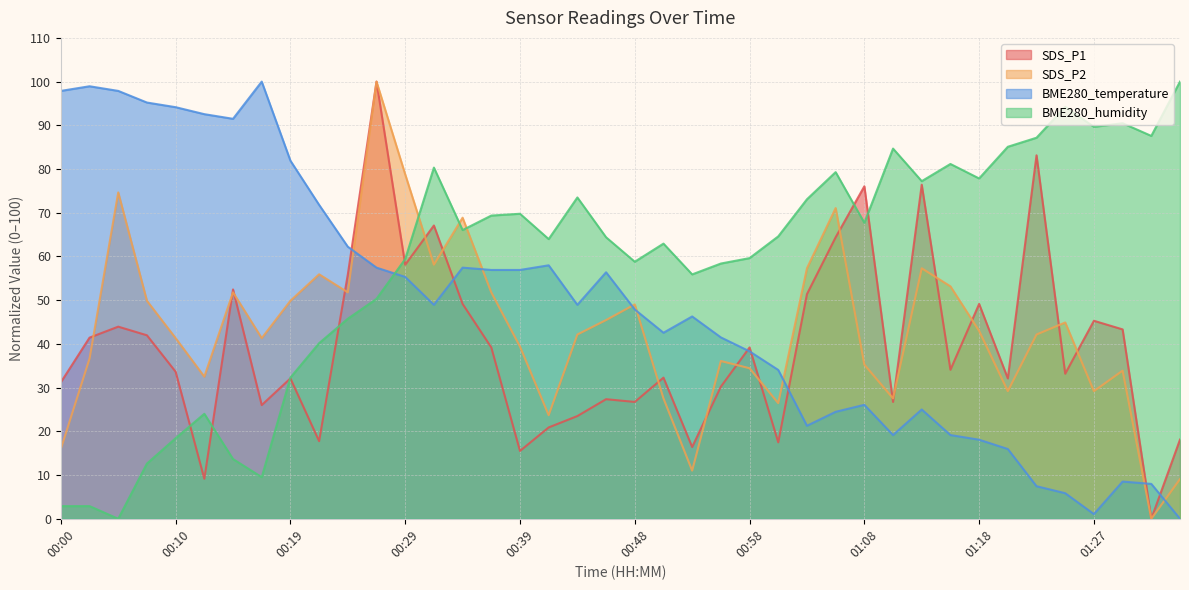

True or false: SDS_P1 has a value of 15.5 at 00:39.

True